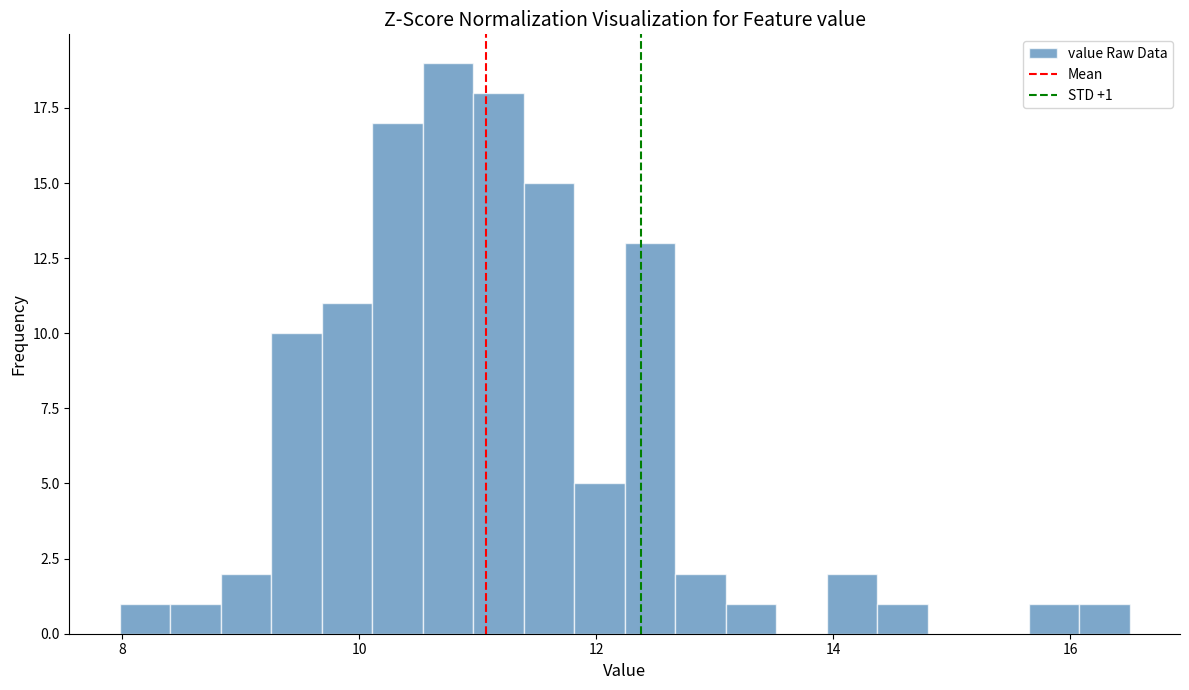

Read against the x-axis, roughly where is the centre of the tallest bar?

10.8